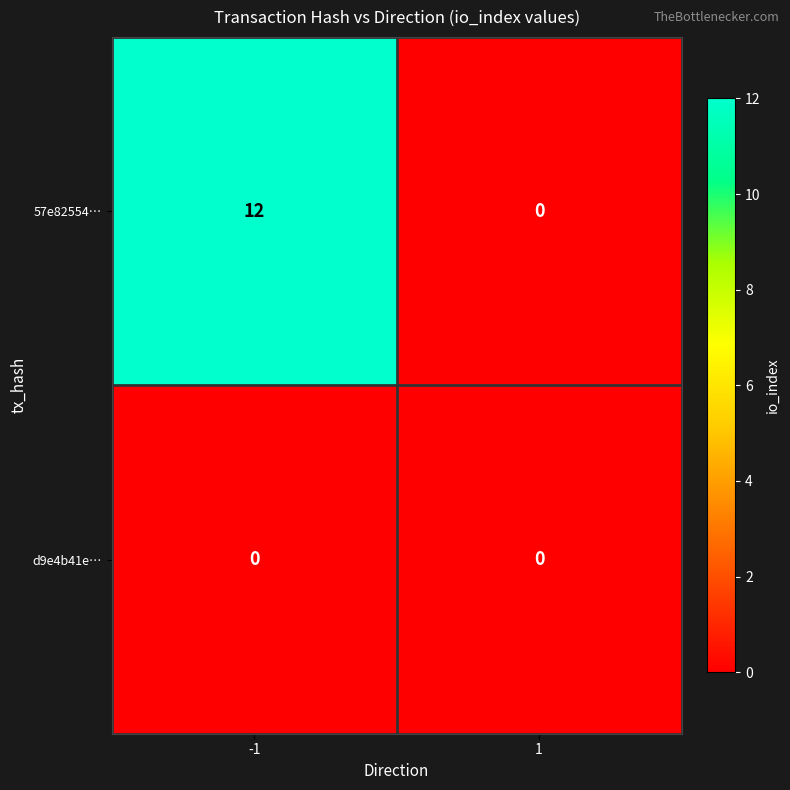

True or false: d9e4b41e… has a value of 0 at 1.

True